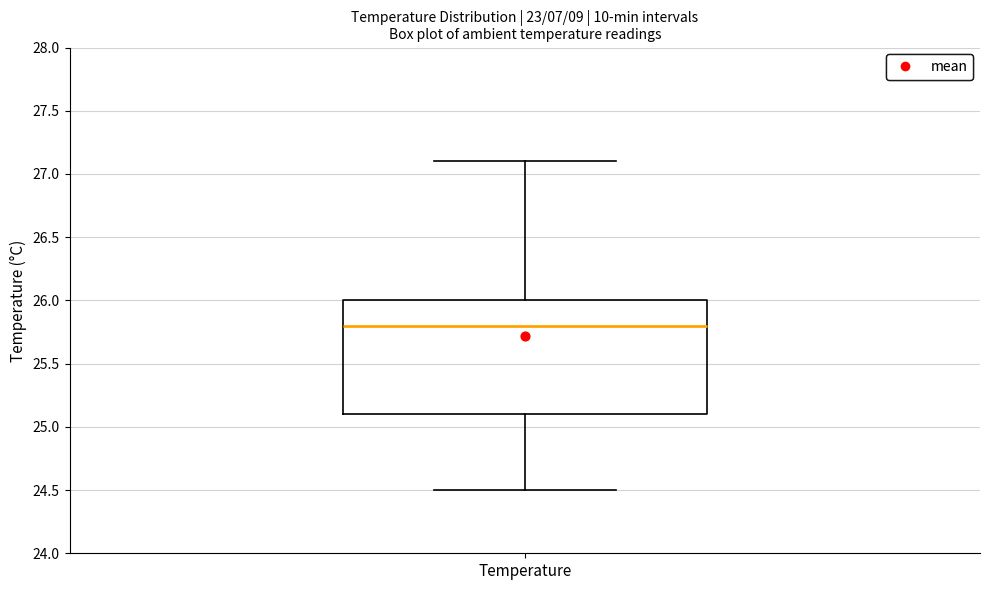

Transcribe this box plot: give where the median line is, the range the box spans, and where the two whiskers end, as read against the y-axis. The values are not printed on the chart, so give them approximately, as read against the axis.

median 25.8, box 25.1 to 26.0, whiskers 24.5 to 27.1